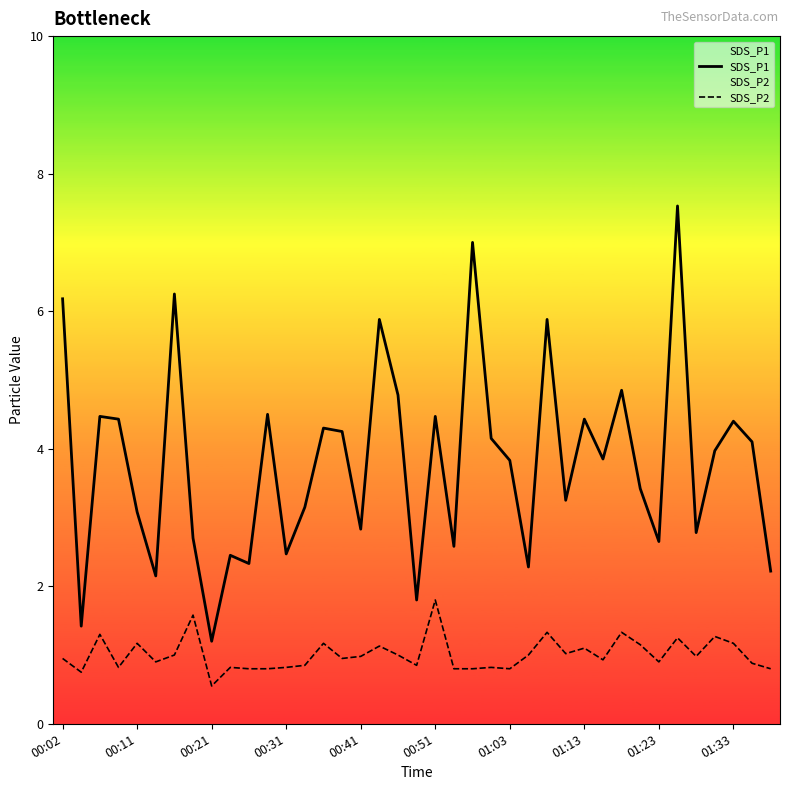

True or false: SDS_P1 and SDS_P2 cross at least once.

False